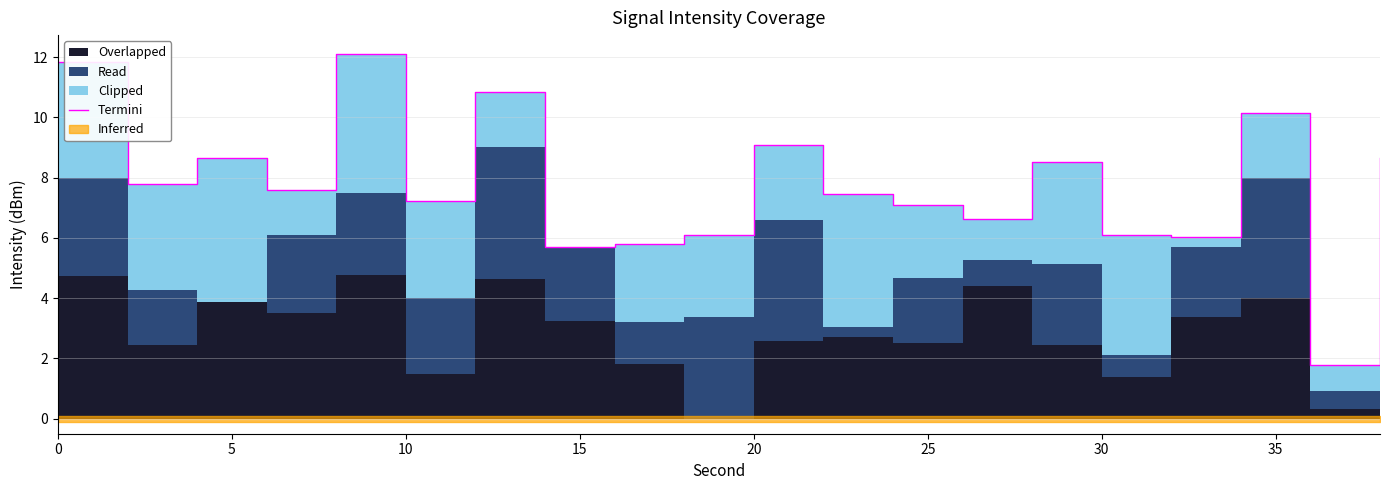

What is the greatest value displayed?

12.1